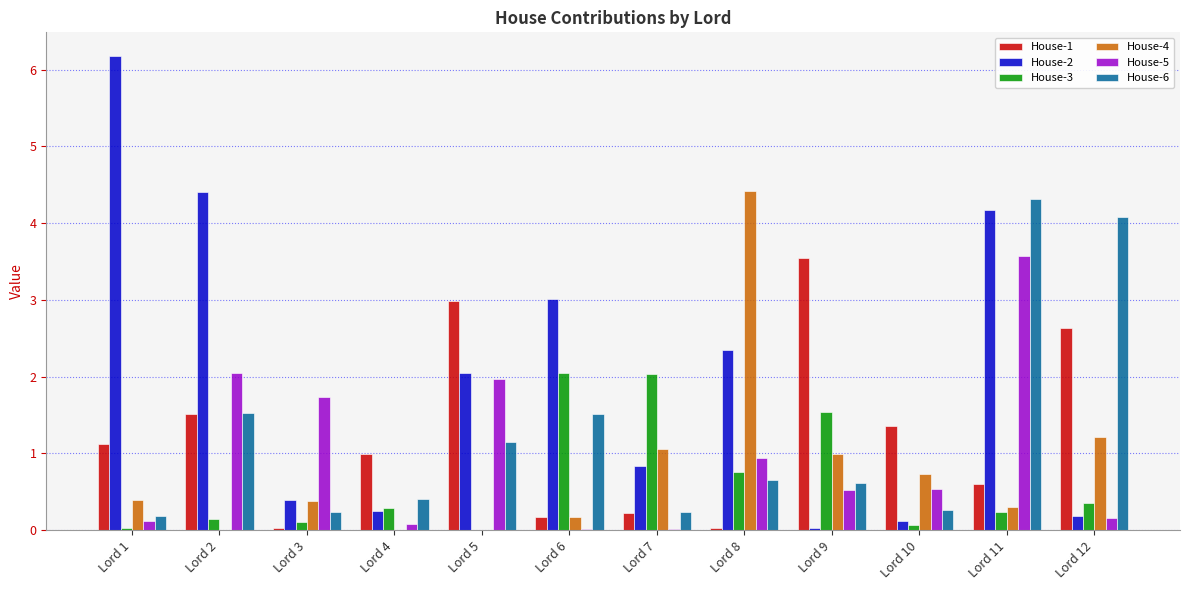

Which series has the widest spread of values?

House-2